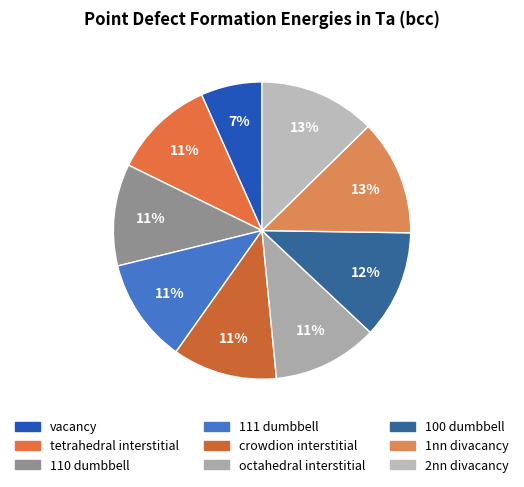

Do octahedral interstitial and 100 dumbbell together represent more than half of the pie?

No